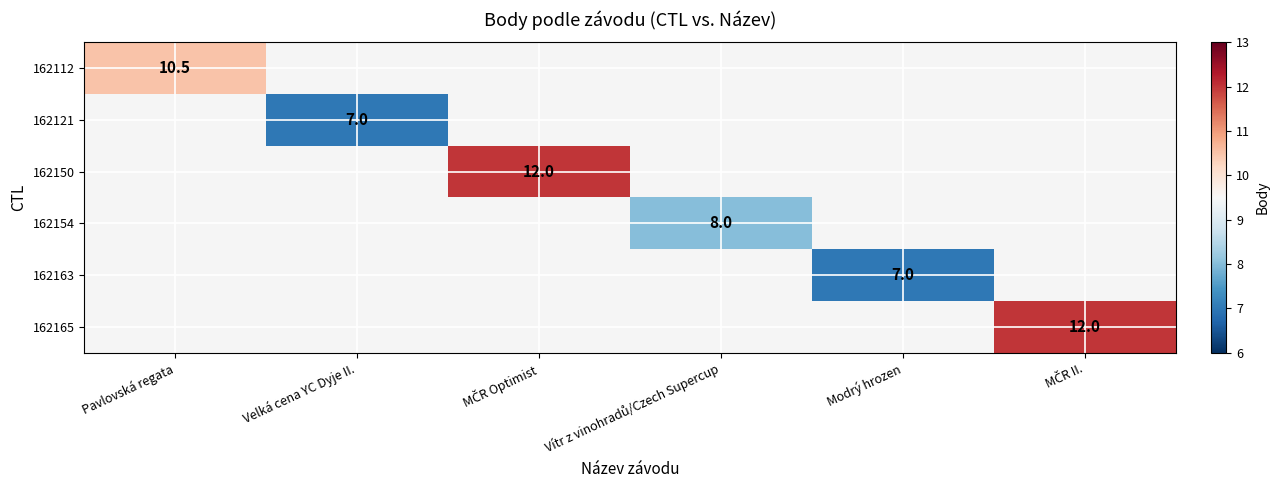

Between Velká cena YC Dyje II. and Vítr z vinohradů/Czech Supercup, which is larger?

Vítr z vinohradů/Czech Supercup